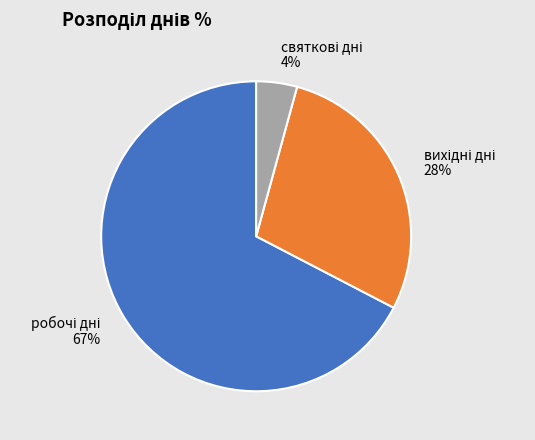

How many slices are in this pie chart?

3